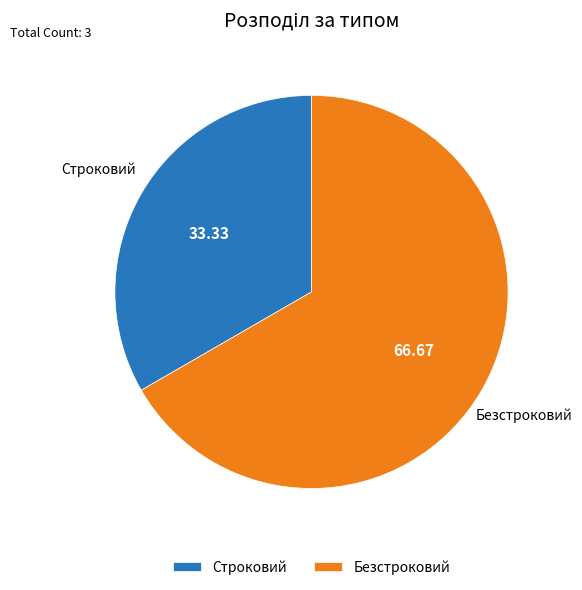

Is Безстроковий the majority of the pie?

Yes